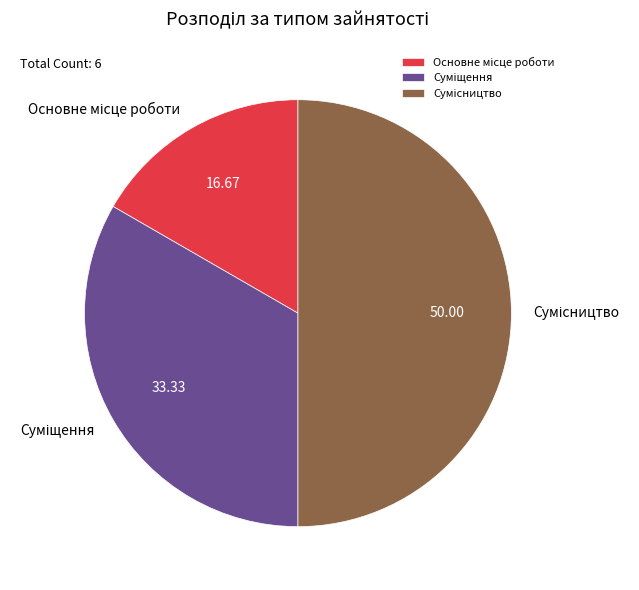

What is the change in value from Основне місце роботи to Суміщення?

+1